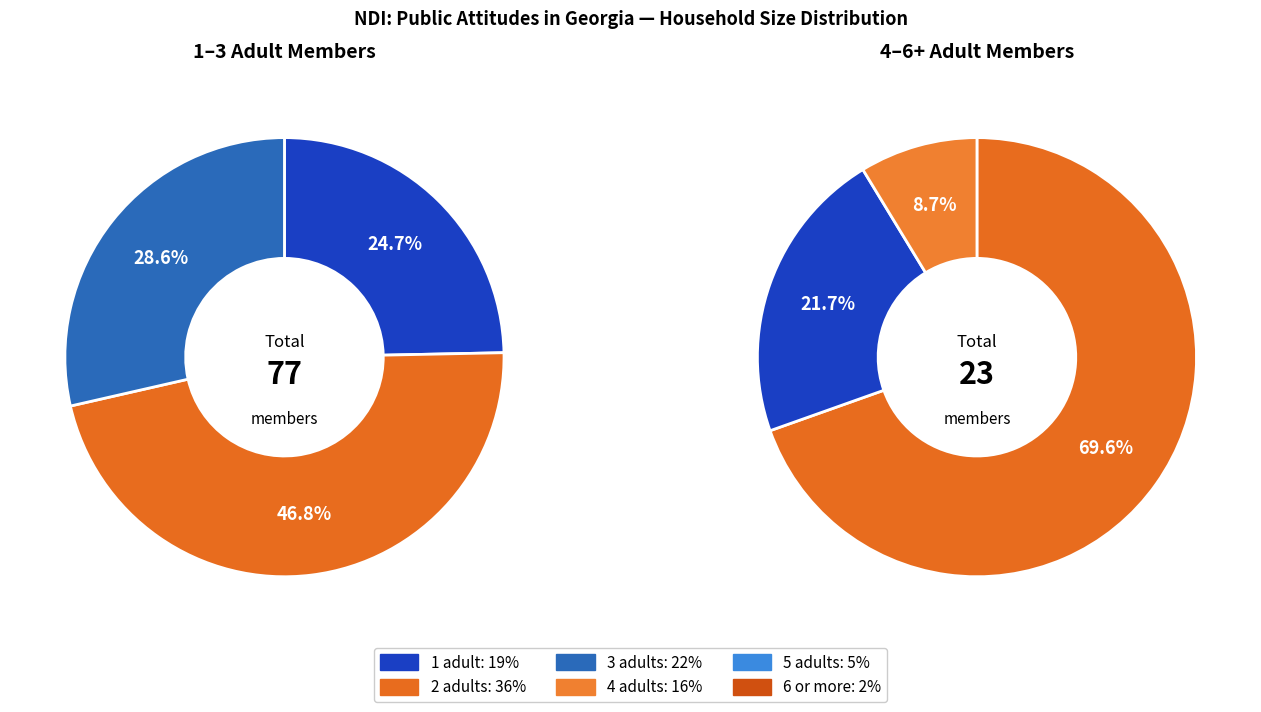

Between 5 and 4, which is larger?

4